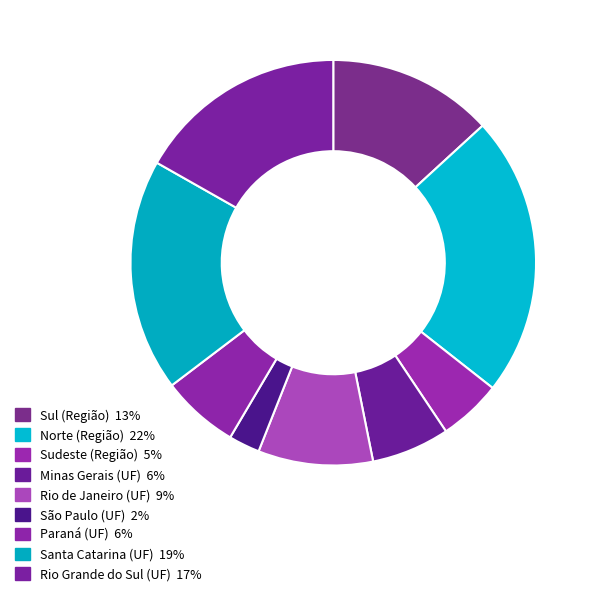

What percentage is NOT represented by Minas Gerais (UF)?

93.8%